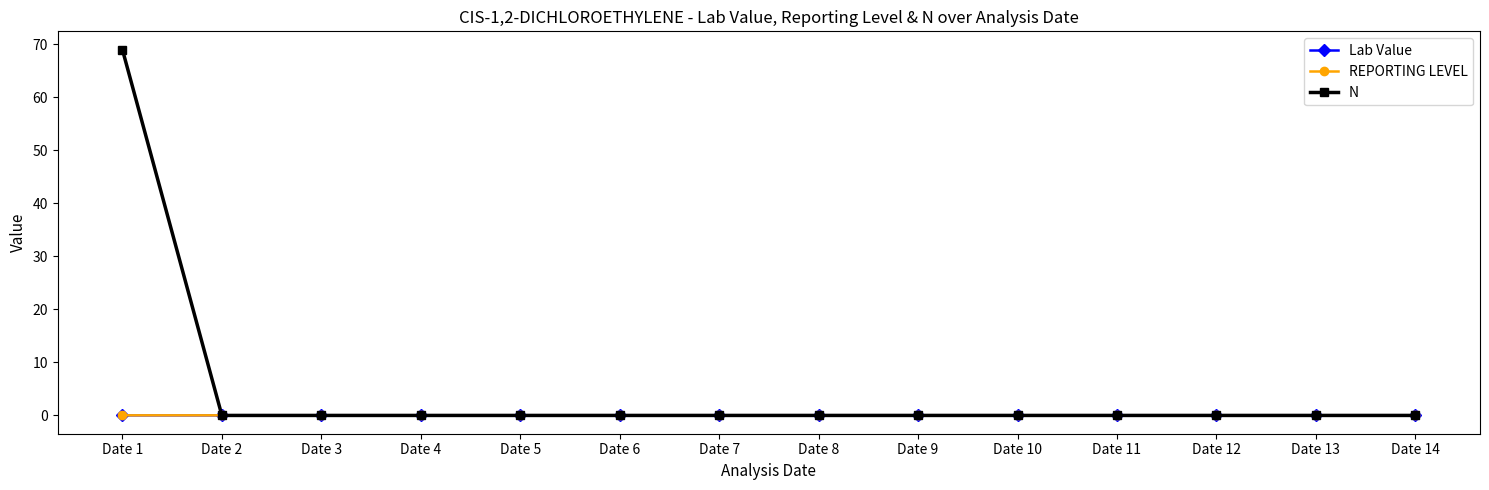

At how many categories does at least one series exceed 32?

1